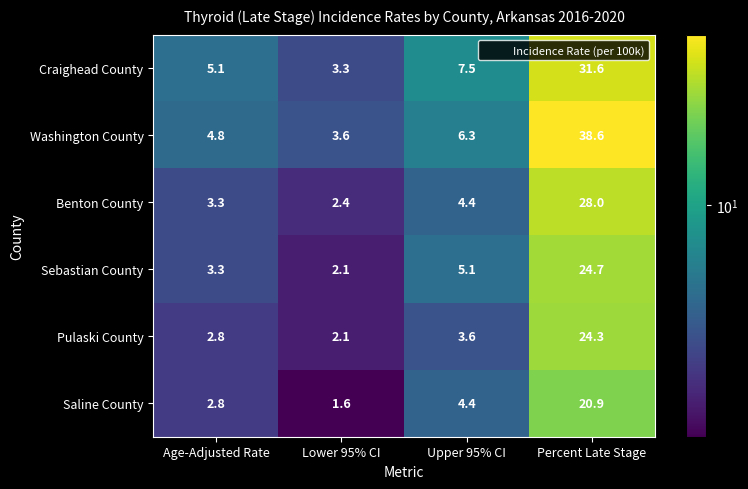

Which series has the largest range (max minus min)?

Washington County